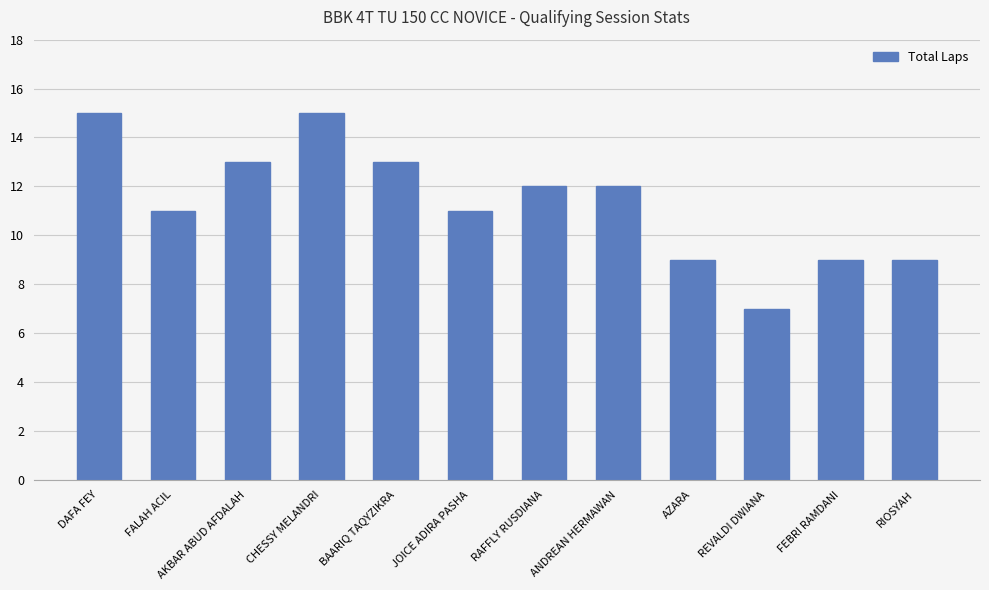

What position from the right is FEBRI RAMDANI?

2